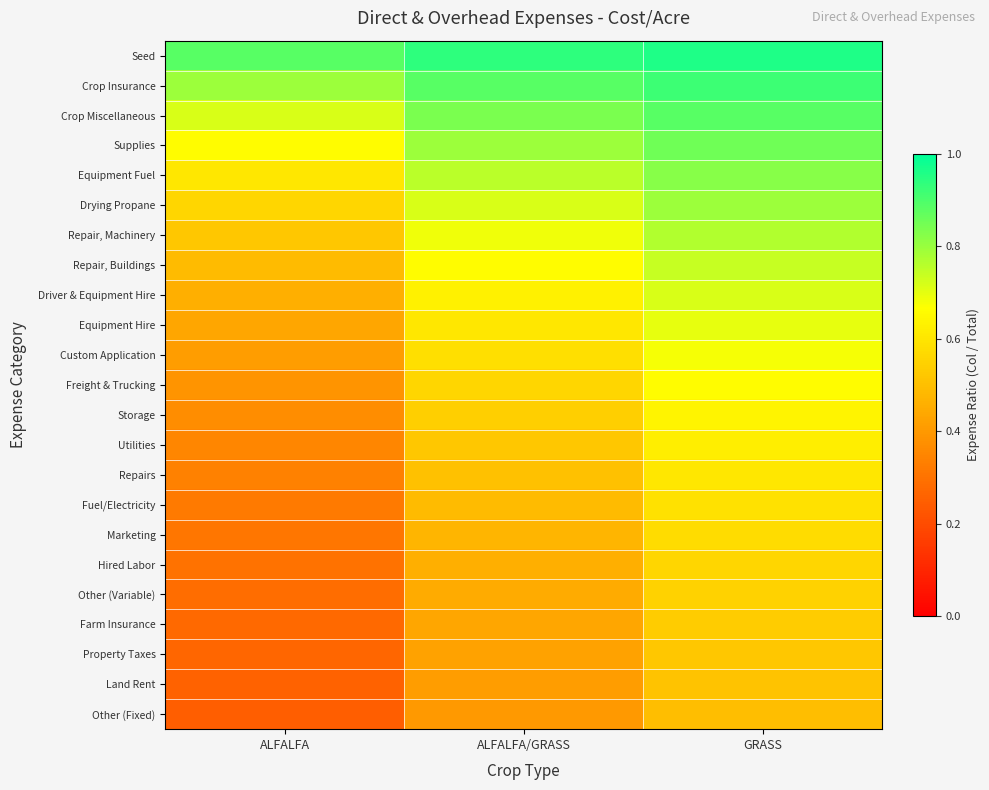

Reading left to right, transcribe all the data shown in this chart.

Seed: ALFALFA=0.9	ALFALFA/GRASS=0.9	GRASS=1.0
Crop Insurance: ALFALFA=0.8	ALFALFA/GRASS=0.9	GRASS=0.9
Crop Miscellaneous: ALFALFA=0.7	ALFALFA/GRASS=0.8	GRASS=0.9
Supplies: ALFALFA=0.7	ALFALFA/GRASS=0.8	GRASS=0.9
Equipment Fuel: ALFALFA=0.6	ALFALFA/GRASS=0.8	GRASS=0.8
Drying Propane: ALFALFA=0.6	ALFALFA/GRASS=0.7	GRASS=0.8
Repair, Machinery: ALFALFA=0.5	ALFALFA/GRASS=0.7	GRASS=0.8
Repair, Buildings: ALFALFA=0.5	ALFALFA/GRASS=0.7	GRASS=0.7
Driver & Equipment Hire: ALFALFA=0.5	ALFALFA/GRASS=0.6	GRASS=0.7
Equipment Hire: ALFALFA=0.4	ALFALFA/GRASS=0.6	GRASS=0.7
Custom Application: ALFALFA=0.4	ALFALFA/GRASS=0.6	GRASS=0.7
Freight & Trucking: ALFALFA=0.4	ALFALFA/GRASS=0.6	GRASS=0.7
Storage: ALFALFA=0.4	ALFALFA/GRASS=0.5	GRASS=0.6
Utilities: ALFALFA=0.4	ALFALFA/GRASS=0.5	GRASS=0.6
Repairs: ALFALFA=0.3	ALFALFA/GRASS=0.5	GRASS=0.6
Fuel/Electricity: ALFALFA=0.3	ALFALFA/GRASS=0.5	GRASS=0.6
Marketing: ALFALFA=0.3	ALFALFA/GRASS=0.5	GRASS=0.6
Hired Labor: ALFALFA=0.3	ALFALFA/GRASS=0.5	GRASS=0.6
Other (Variable): ALFALFA=0.3	ALFALFA/GRASS=0.4	GRASS=0.5
Farm Insurance: ALFALFA=0.3	ALFALFA/GRASS=0.4	GRASS=0.5
Property Taxes: ALFALFA=0.3	ALFALFA/GRASS=0.4	GRASS=0.5
Land Rent: ALFALFA=0.3	ALFALFA/GRASS=0.4	GRASS=0.5
Other (Fixed): ALFALFA=0.2	ALFALFA/GRASS=0.4	GRASS=0.5